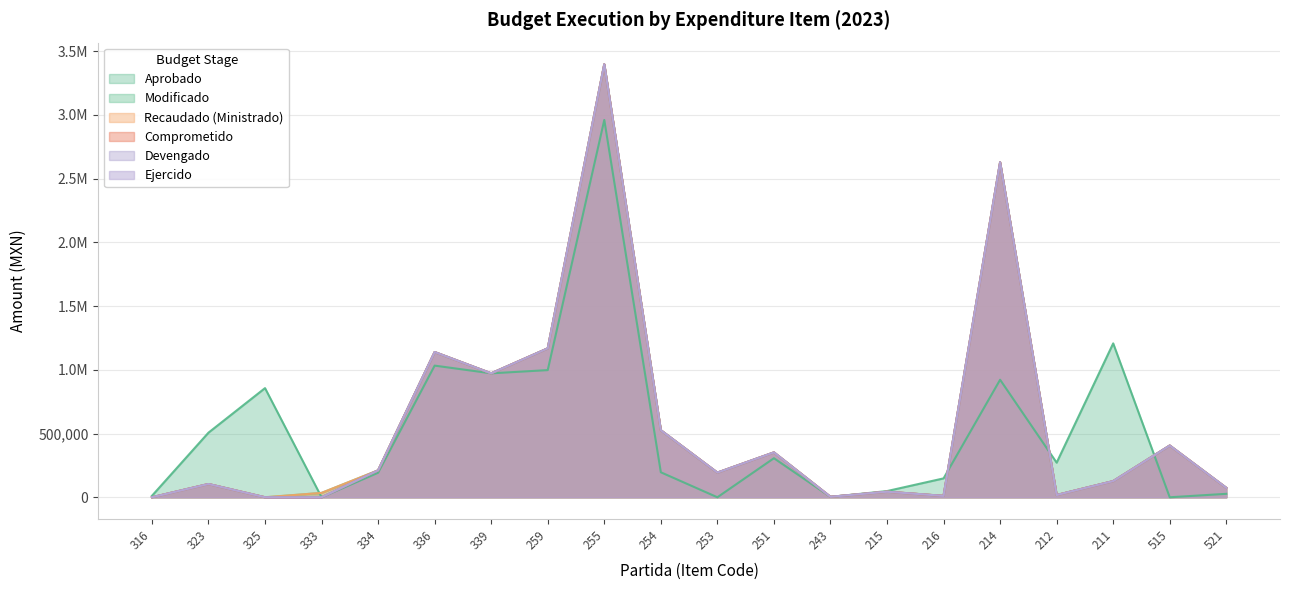

At which label does Recaudado first exceed 193500?

334